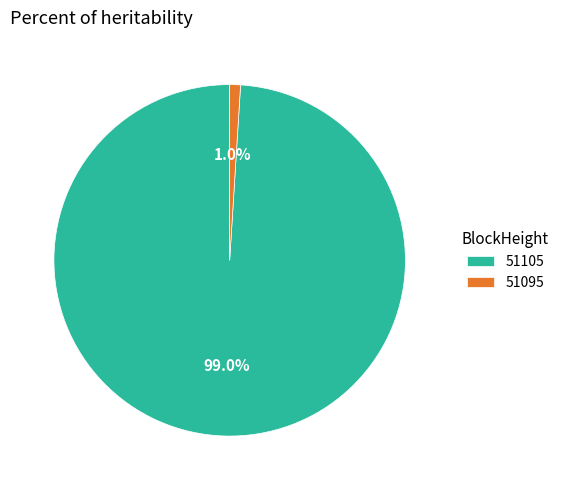

What is the smallest slice in the pie chart?

51095